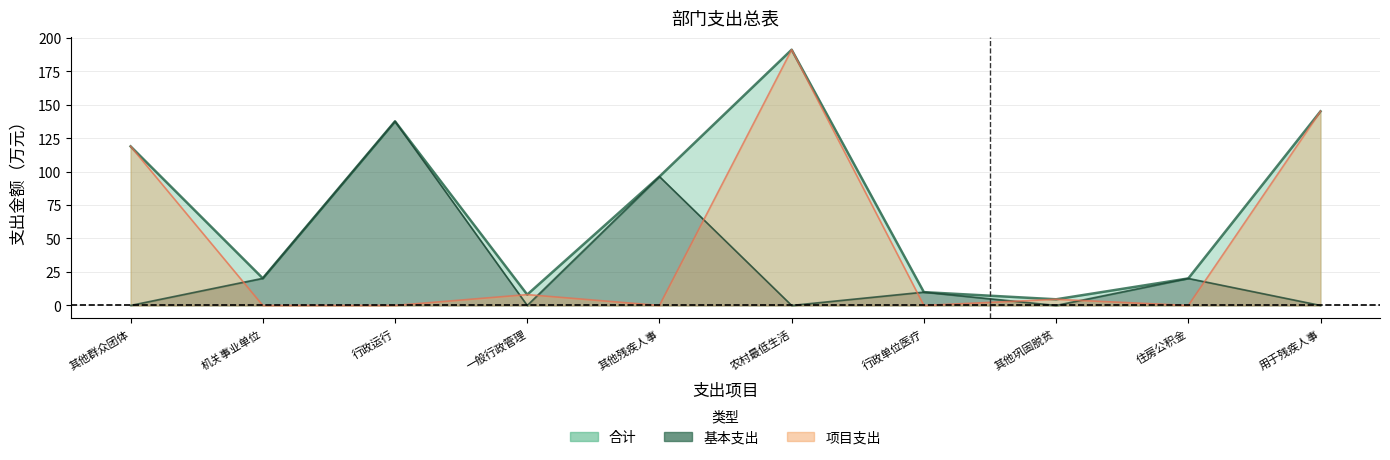

Between 其他群众团体 and 行政运行, which series saw the biggest shift?

基本支出